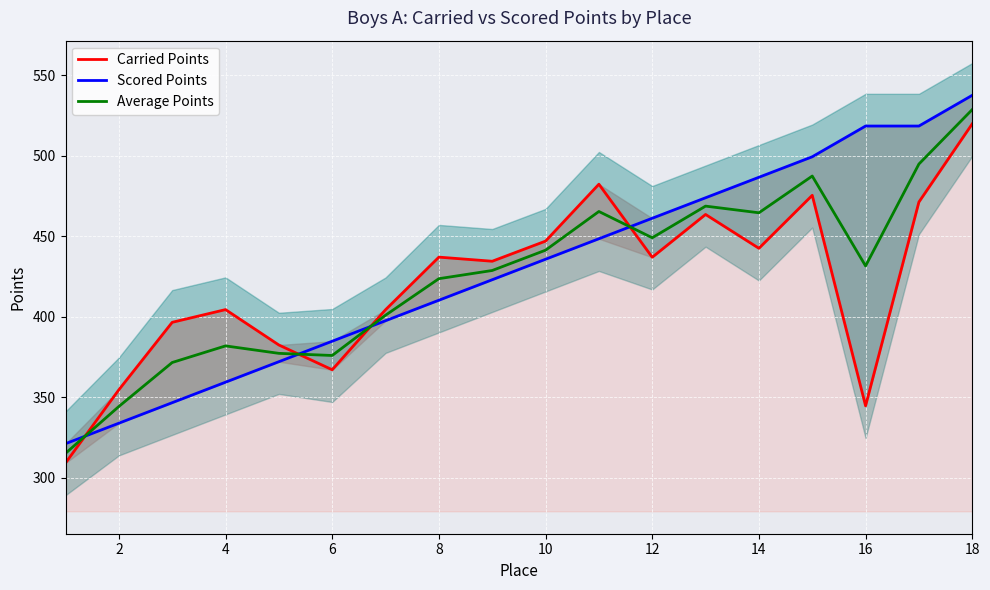

List the series in order of their peak value, lowest first.

Carried Points, Average Points, Scored Points